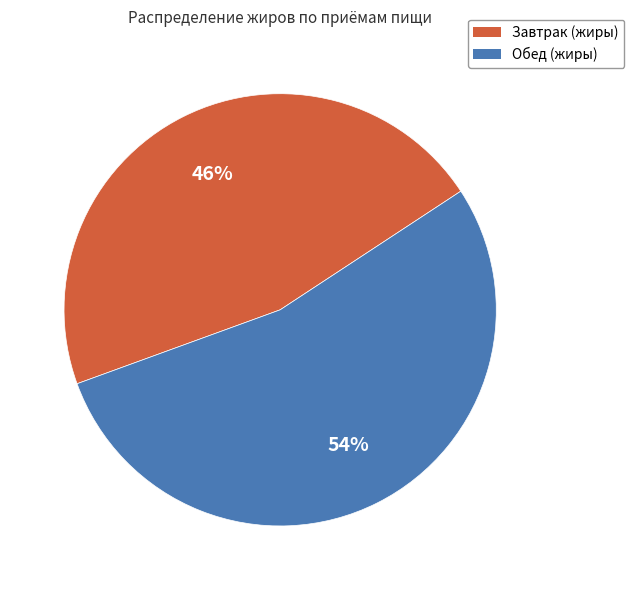

Rank the categories by value from lowest to highest.

Завтрак (жиры), Обед (жиры)